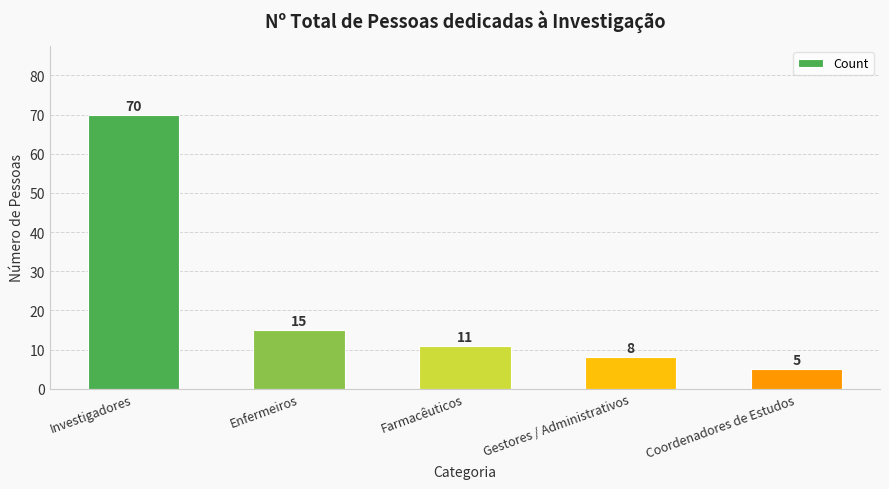

How many bars are there in total?

5